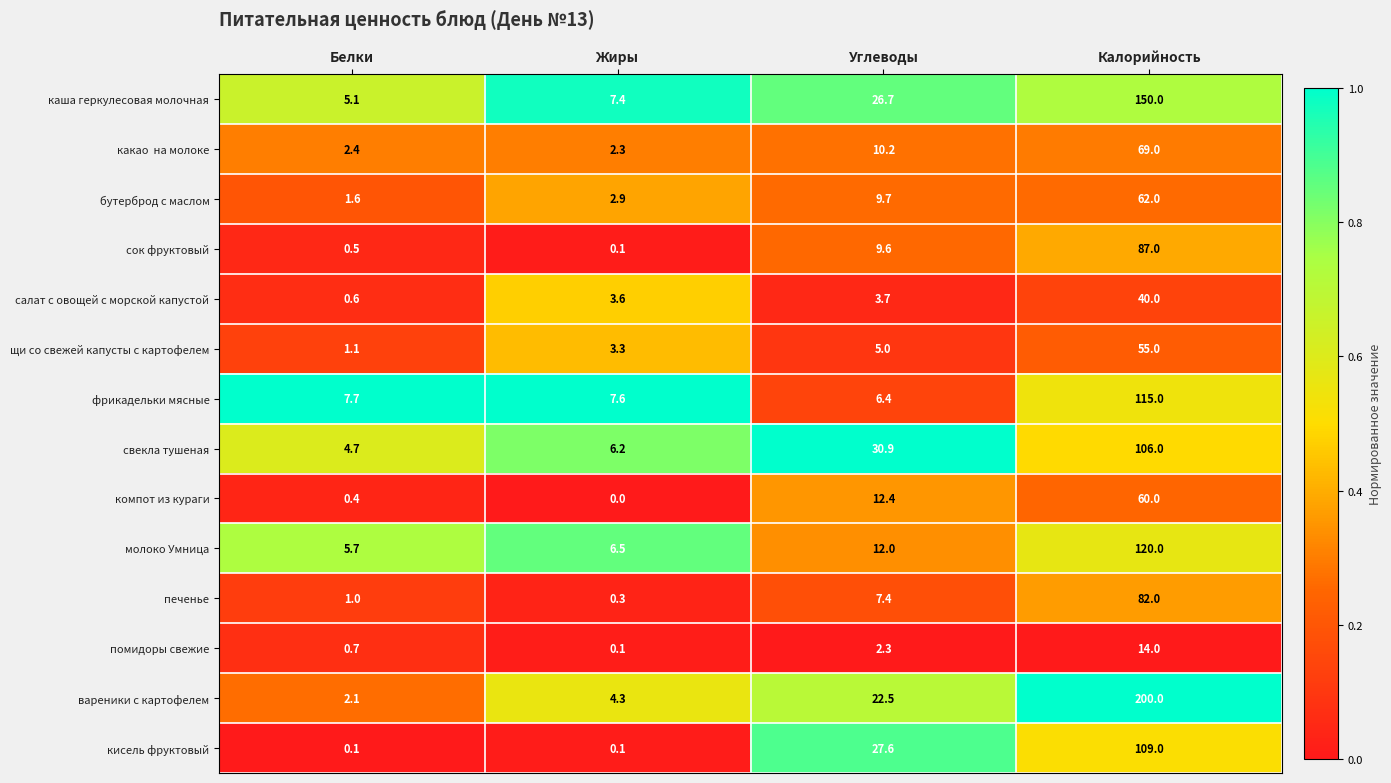

Which category has the highest value across all series?

Калорийность